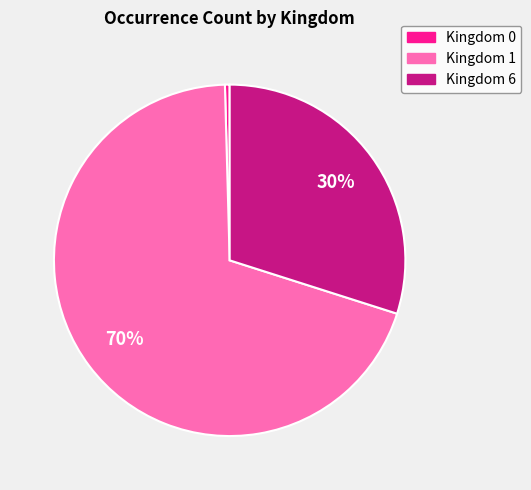

Is it true that Kingdom 1 is 84% of the pie?

False